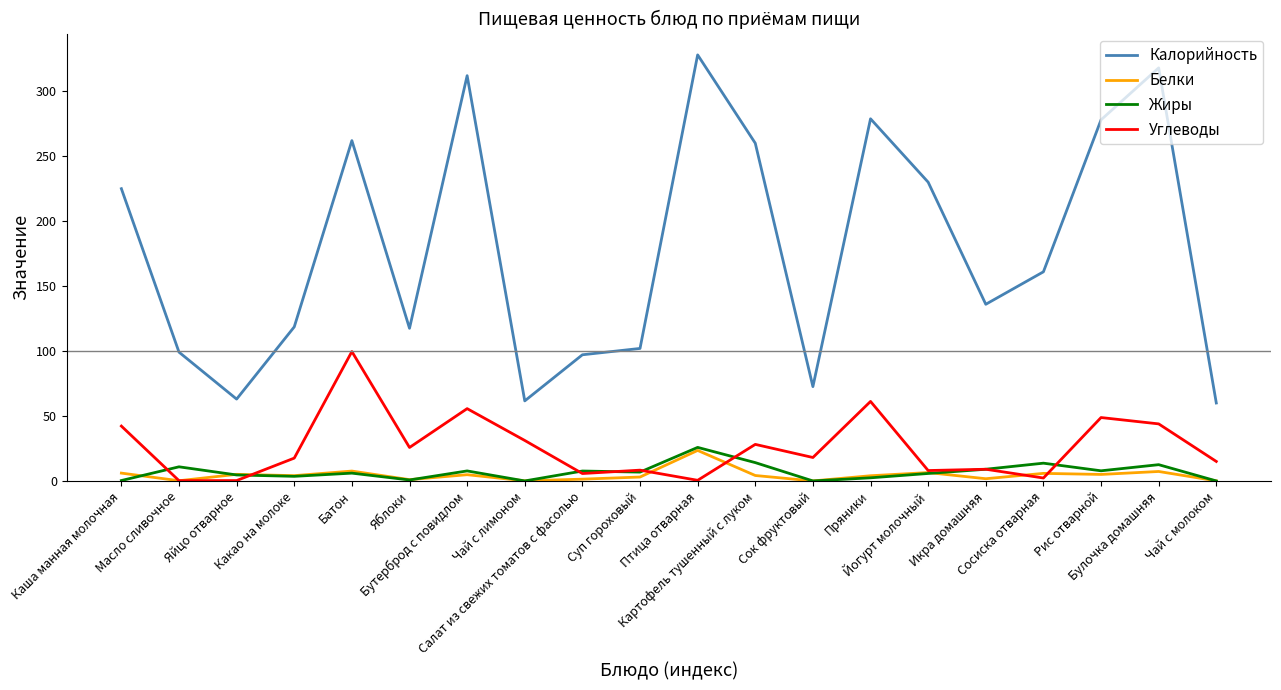

True or false: Калорийность has a value of 244.6 at Сосиска отварная.

False